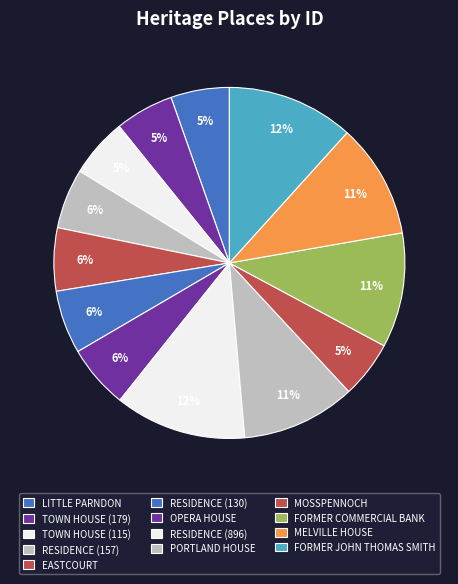

True or false: TOWN HOUSE (115) accounts for 5% of the total.

True